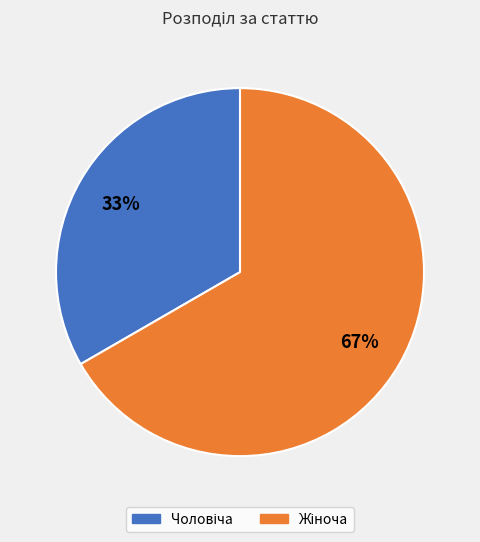

To the nearest percent, what is the average slice percentage?

50%